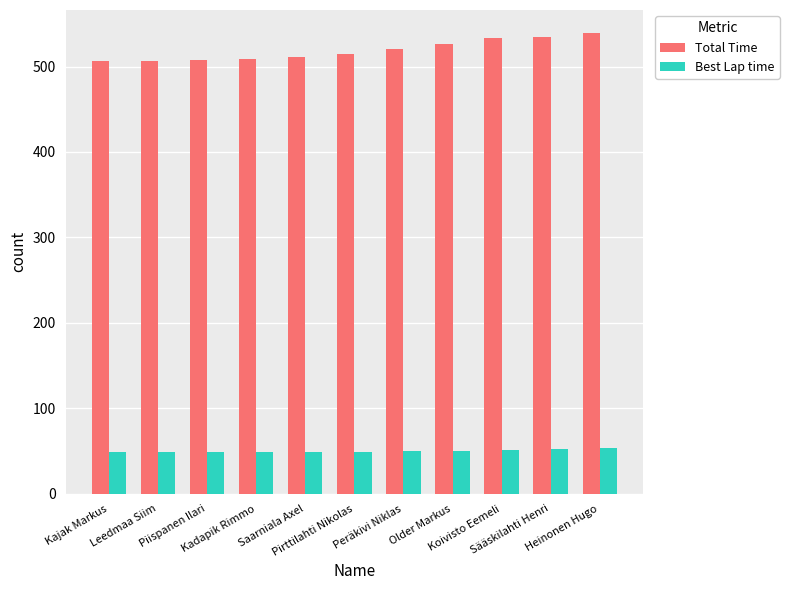

What is the label of the 8th bar from the right?

Kadapik Rimmo